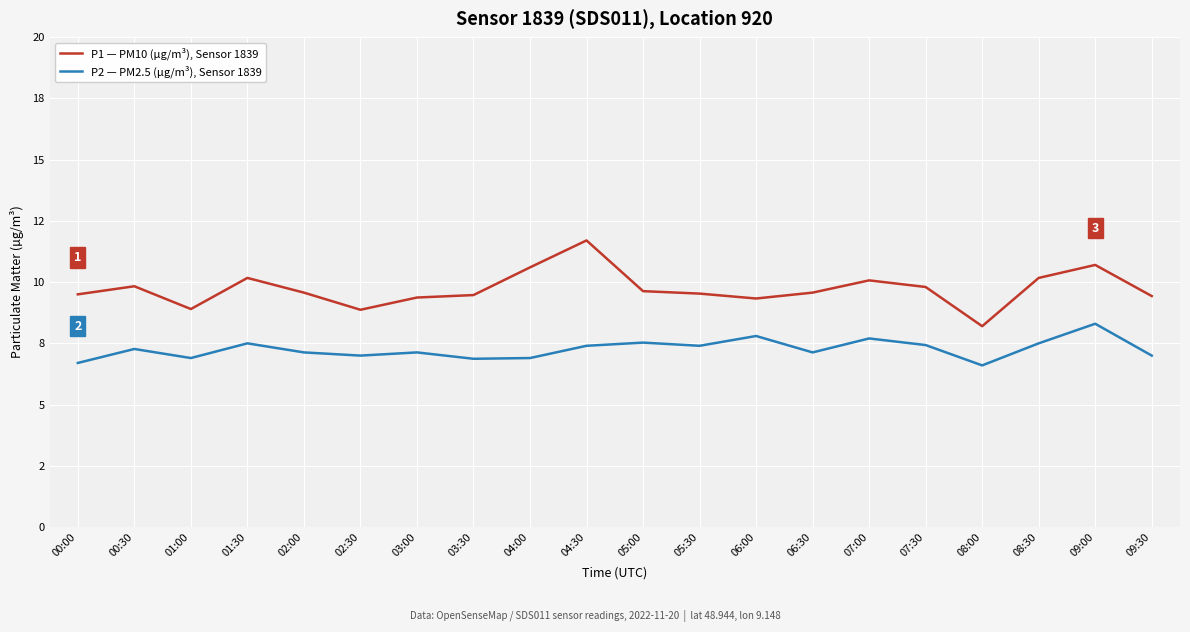

What is the spread (max minus min) of values at 08:30?

2.7